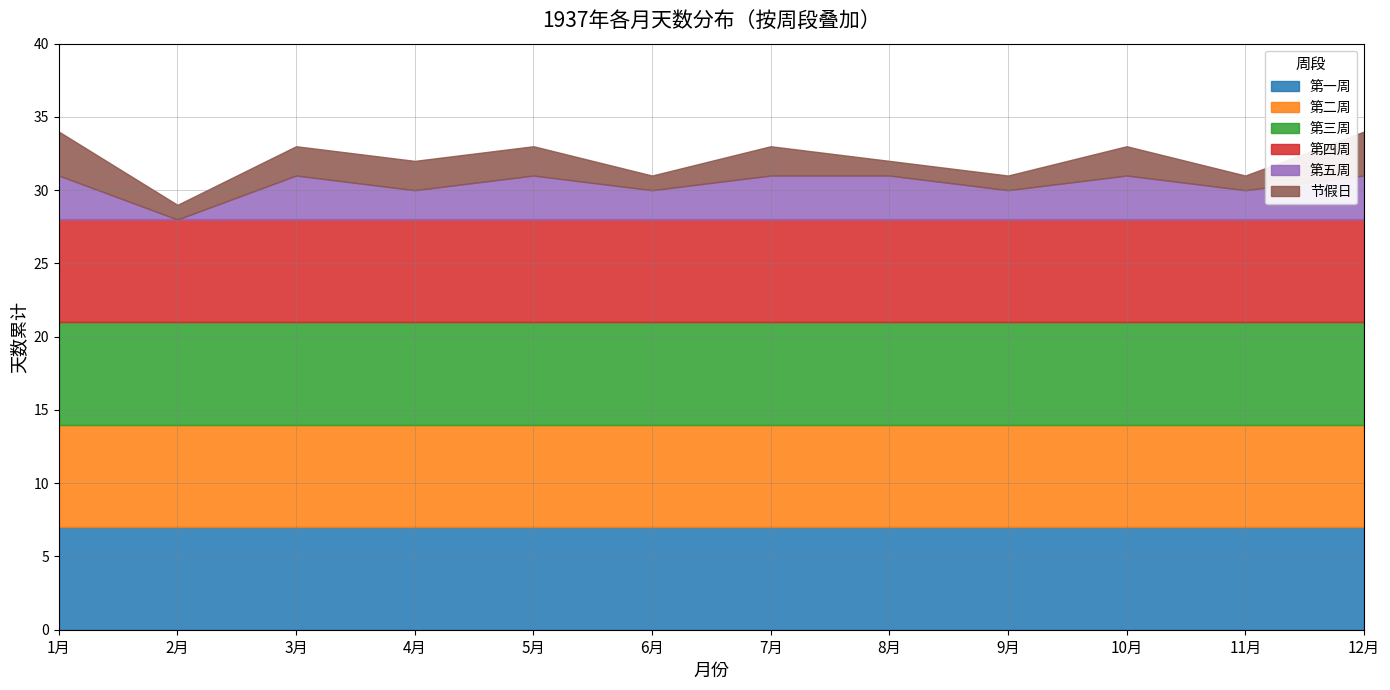

At which label does 2月 reach its minimum?

1月